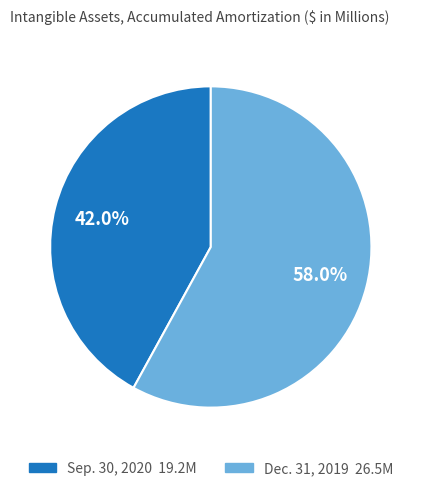

What percentage is the Sep. 30, 2020 slice, to the nearest percent?

42%